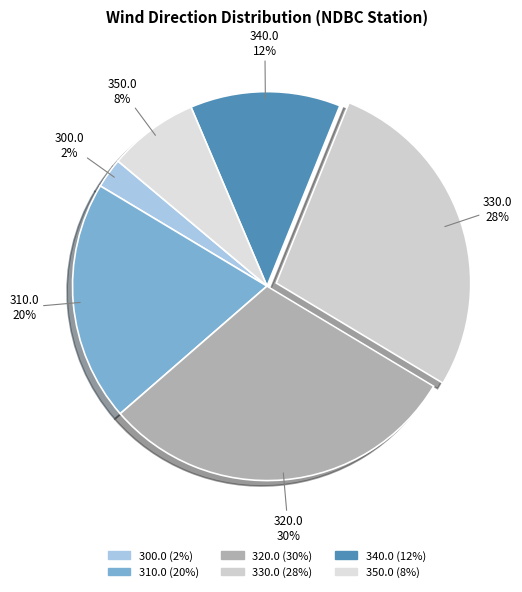

Count the number of slices in the pie.

6